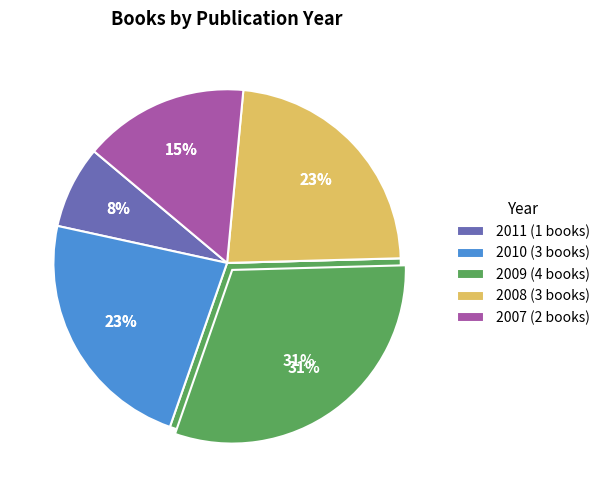

How much of the chart is everything except 586?

89.7%